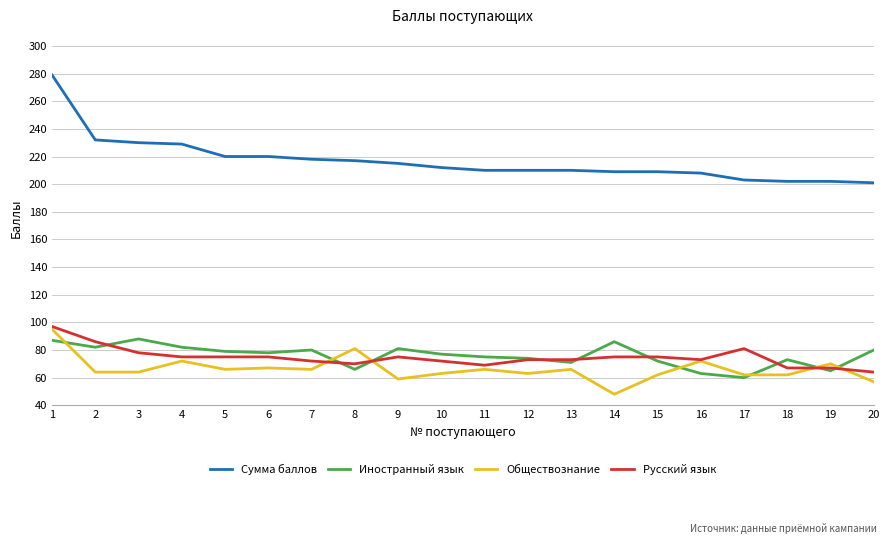

The Обществознание series shows 38 at 18. True or false?

False